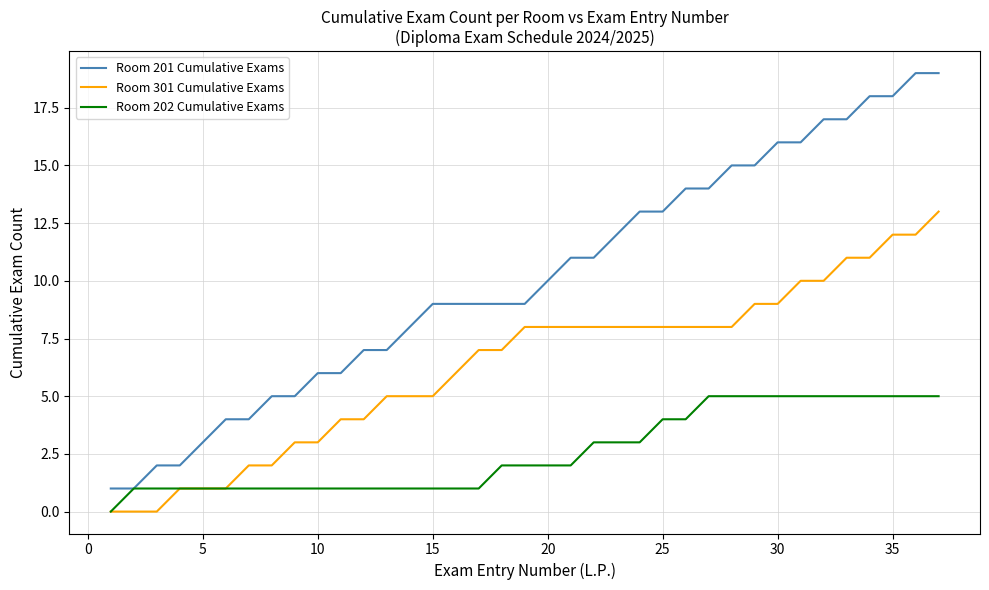

What is the maximum value for Room 202 Cumulative Exams?

5